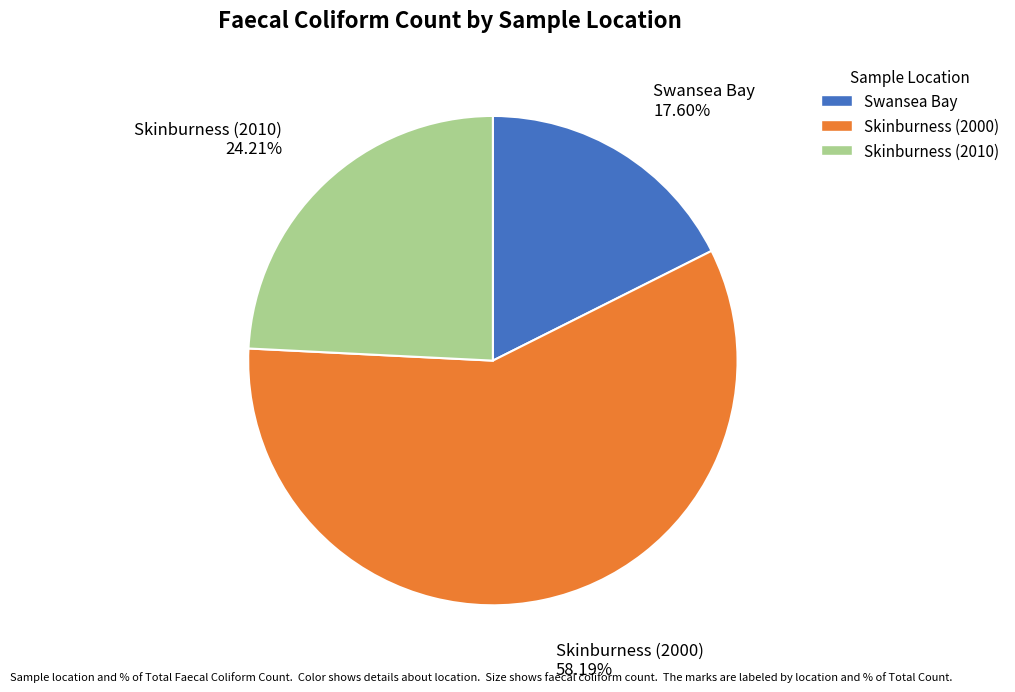

Between Skinburness (2000) and Swansea Bay, which is larger?

Skinburness (2000)